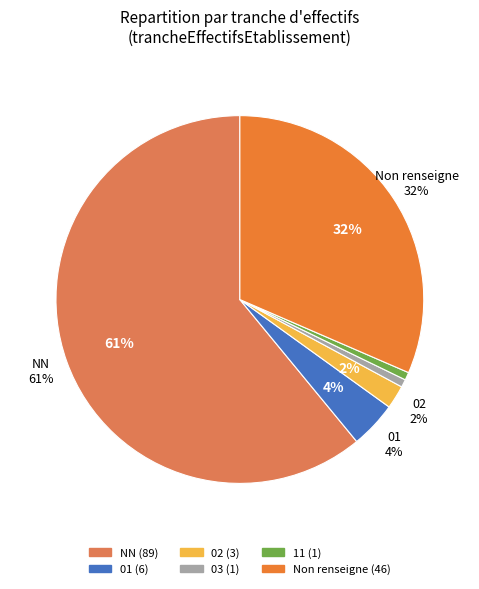

Is 11 the majority of the pie?

No